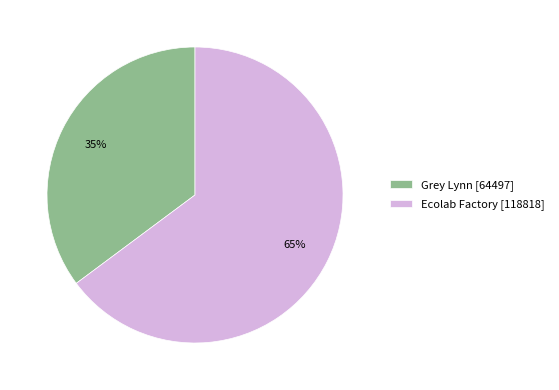

Rank the categories by value from highest to lowest.

Ecolab Factory, Grey Lynn